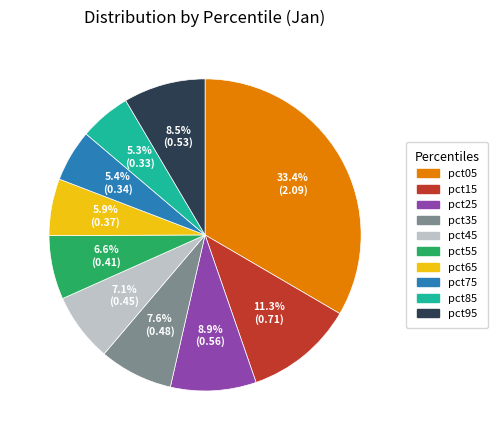

Does pct15 account for over 50% of the chart?

No